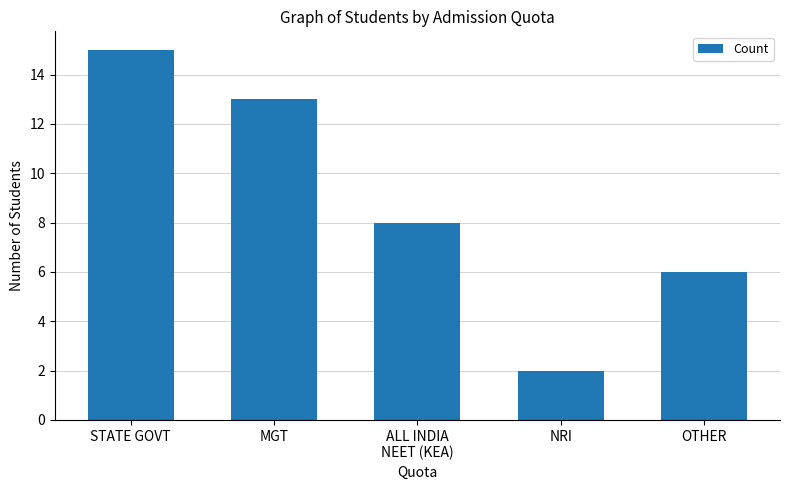

Reading left to right, what are all the values shown in this chart?

15	13	8	2	6